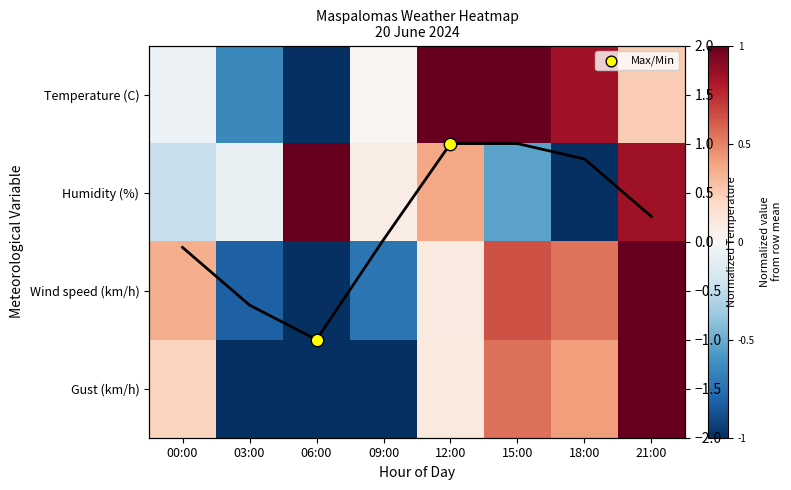

Is the value of Humidity (%) at 15:00 greater than the value of Temp (norm) at 00:00?

No